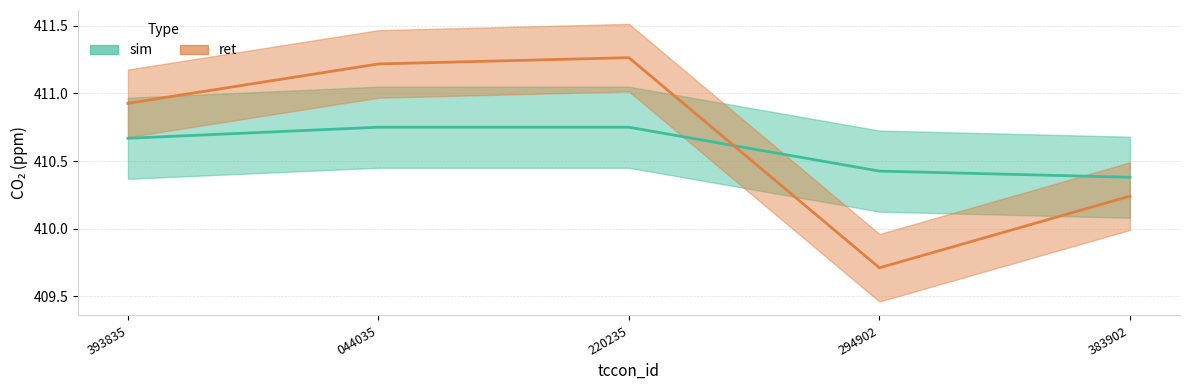

List the series in order of their peak value, lowest first.

sim, ret